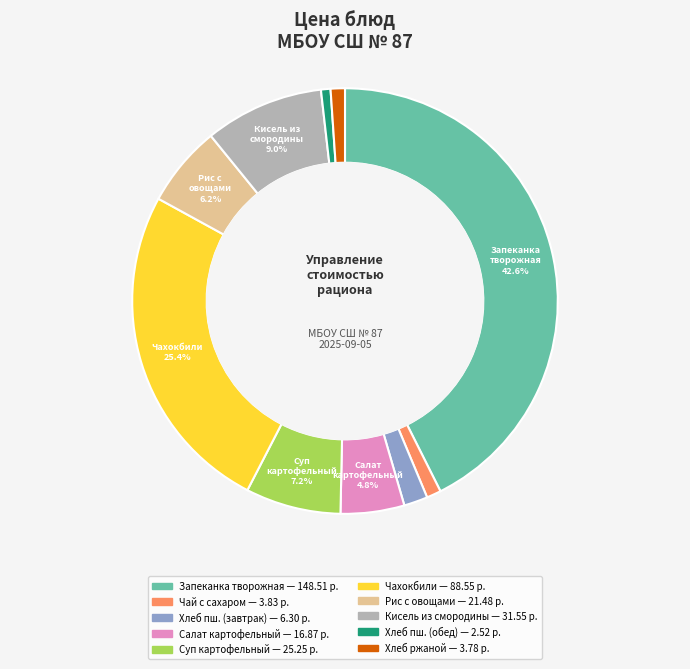

Is there a majority slice in this chart?

No